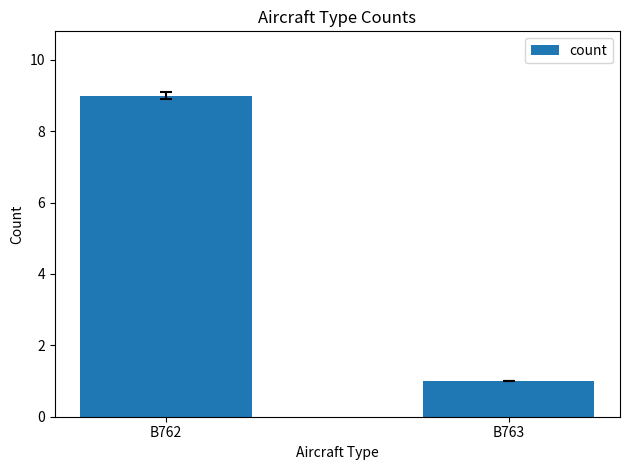

How many bars are there in total?

2